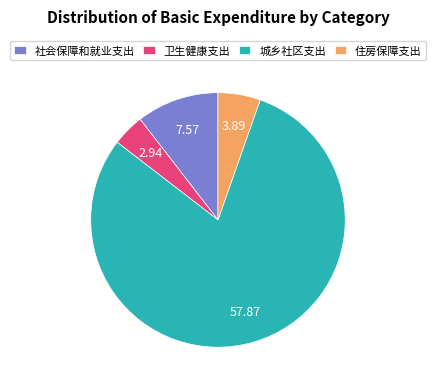

The 住房保障支出 slice represents 1% of the pie. True or false?

False